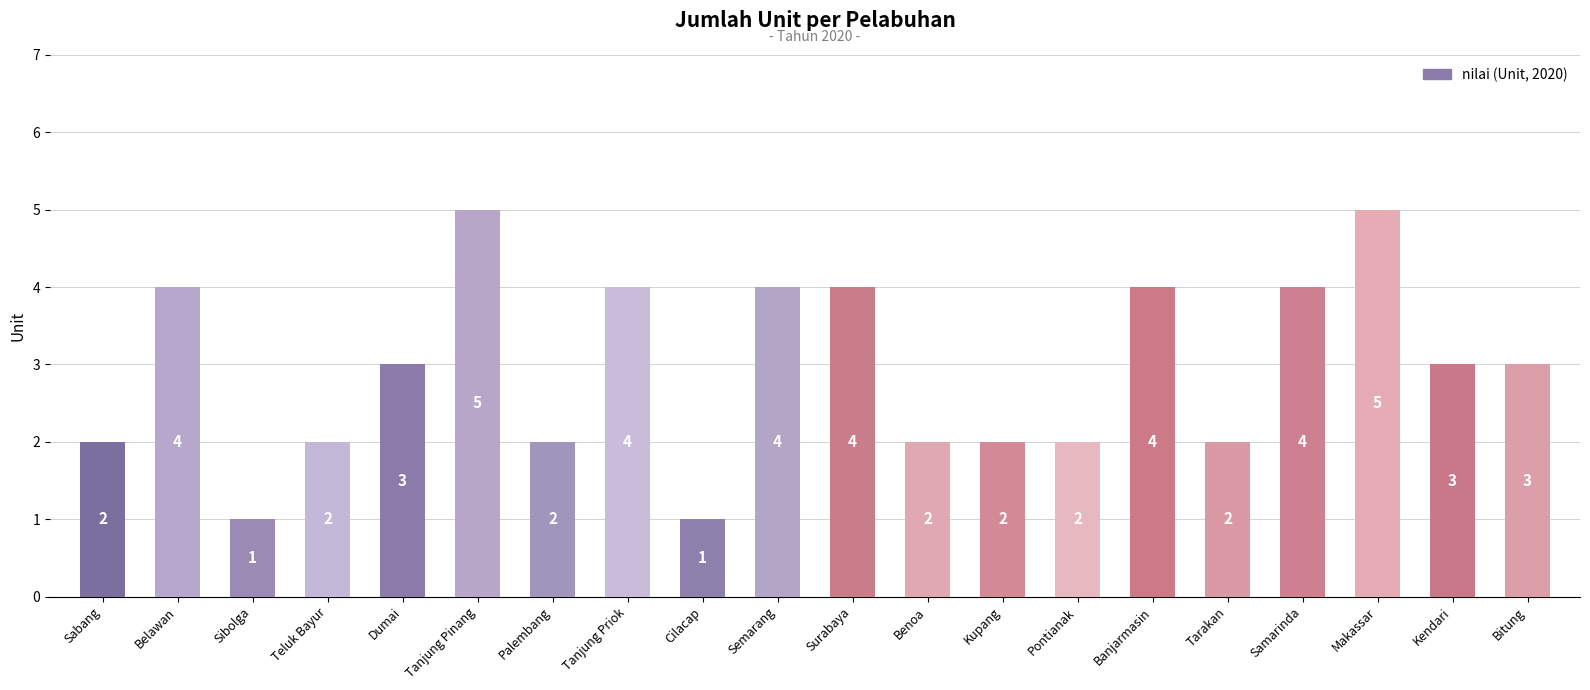

Which has a higher value, Kupang or Bitung?

Bitung